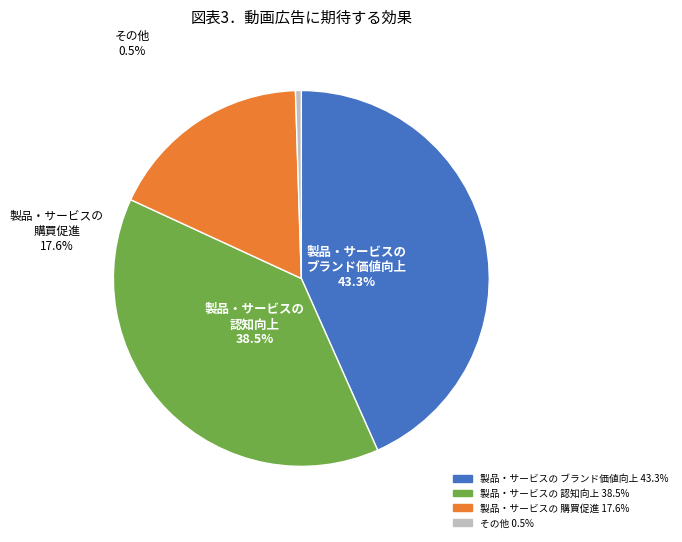

Does any single category account for the majority?

No